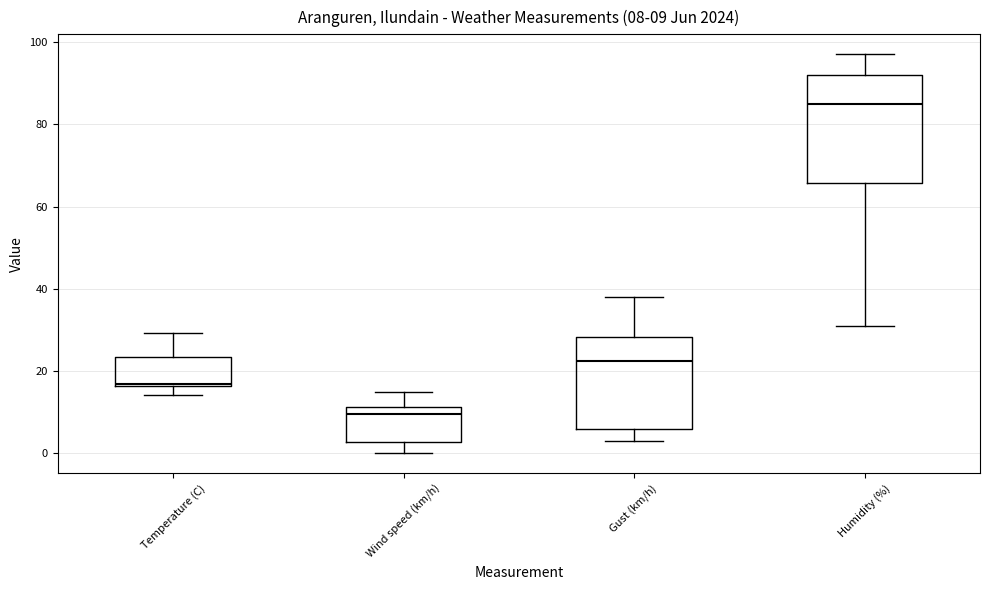

Which box has the highest median line?

Humidity (%)